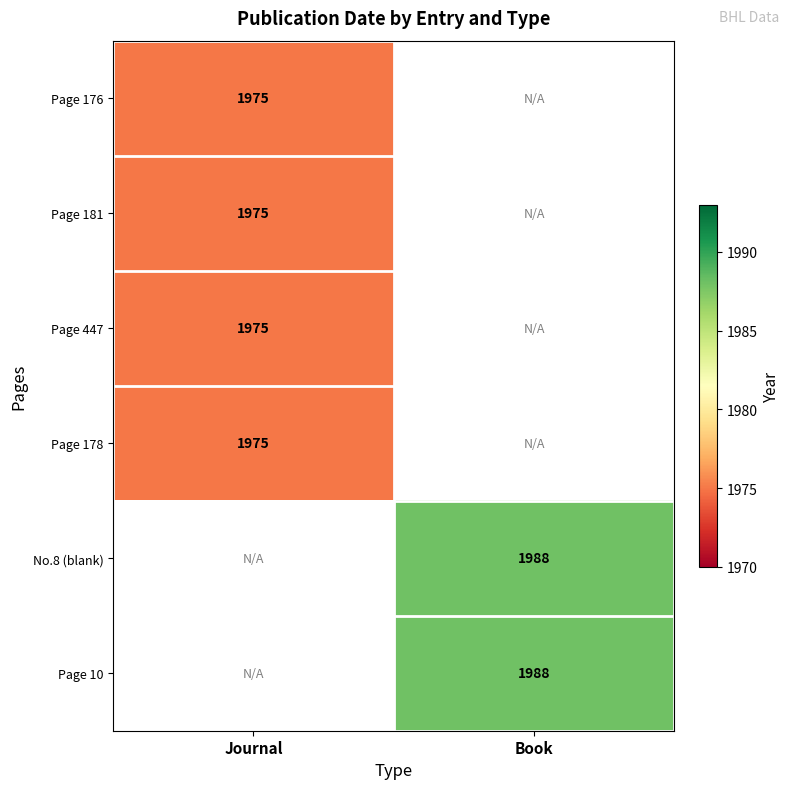

The value of Page 447 at Journal is 1975. True or false?

True